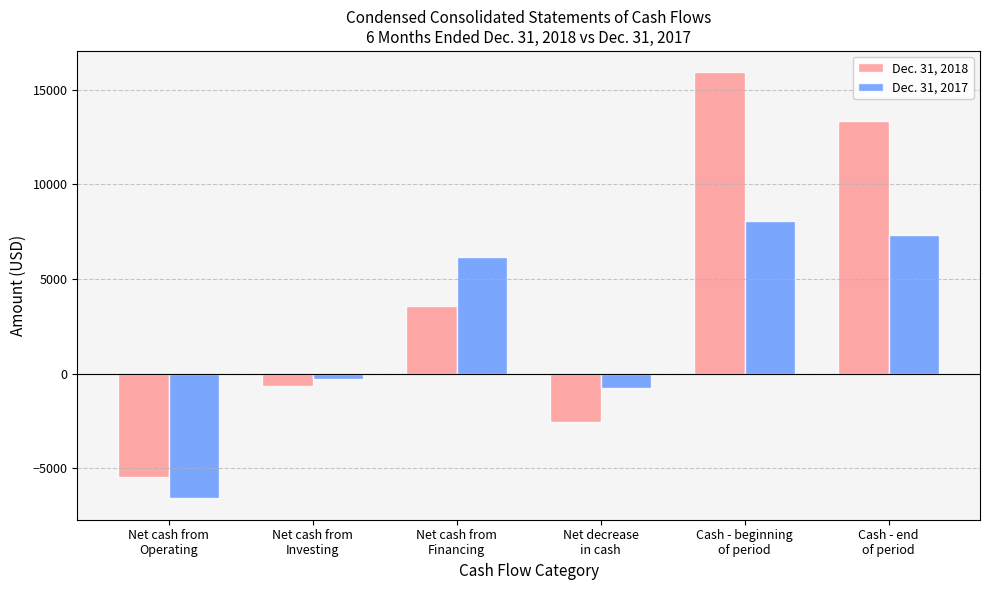

Reading left to right, transcribe all the data shown in this chart.

Dec. 31, 2018: Net cash from
Operating=-5448	Net cash from
Investing=-678	Net cash from
Financing=3553	Net decrease
in cash=-2573	Cash - beginning
of period=15934	Cash - end
of period=13361
Dec. 31, 2017: Net cash from
Operating=-6605	Net cash from
Investing=-312	Net cash from
Financing=6139	Net decrease
in cash=-778	Cash - beginning
of period=8088	Cash - end
of period=7310